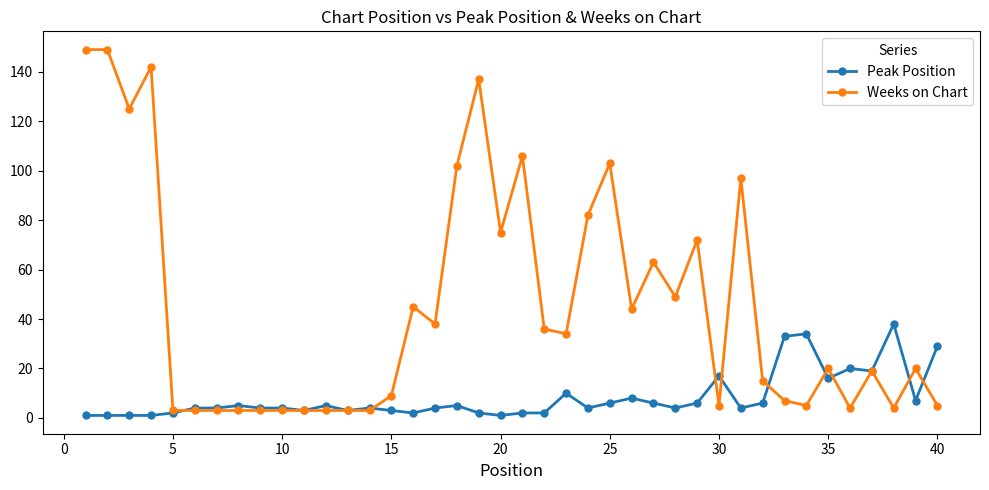

What is the minimum value for Weeks on Chart?

3